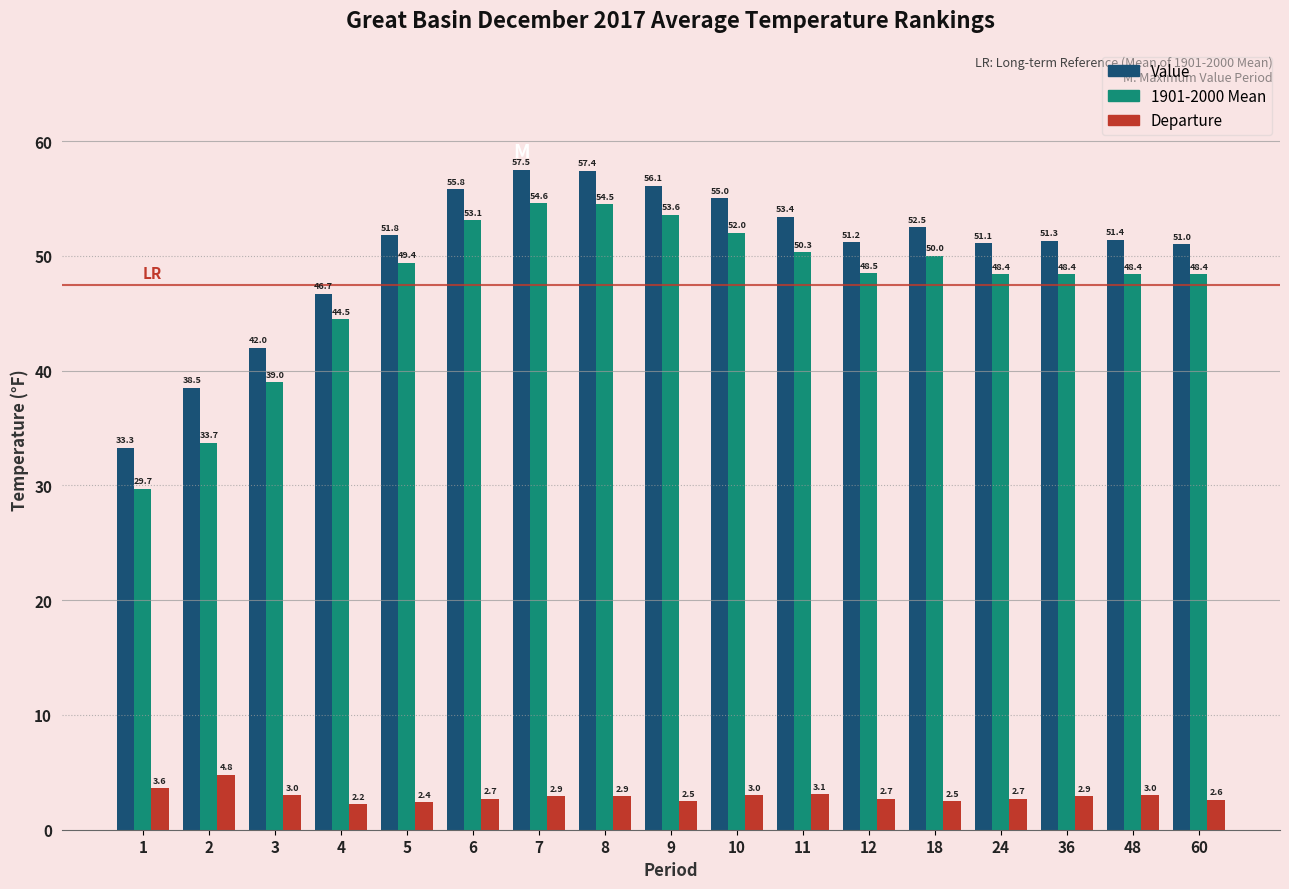

Reading left to right, transcribe all the data shown in this chart.

Value: 1=33.3	2=38.5	3=42.0	4=46.7	5=51.8	6=55.8	7=57.5	8=57.4	9=56.1	10=55.0	11=53.4	12=51.2	18=52.5	24=51.1	36=51.3	48=51.4	60=51.0
1901-2000 Mean: 1=29.7	2=33.7	3=39.0	4=44.5	5=49.4	6=53.1	7=54.6	8=54.5	9=53.6	10=52.0	11=50.3	12=48.5	18=50.0	24=48.4	36=48.4	48=48.4	60=48.4
Departure: 1=3.6	2=4.8	3=3.0	4=2.2	5=2.4	6=2.7	7=2.9	8=2.9	9=2.5	10=3.0	11=3.1	12=2.7	18=2.5	24=2.7	36=2.9	48=3.0	60=2.6